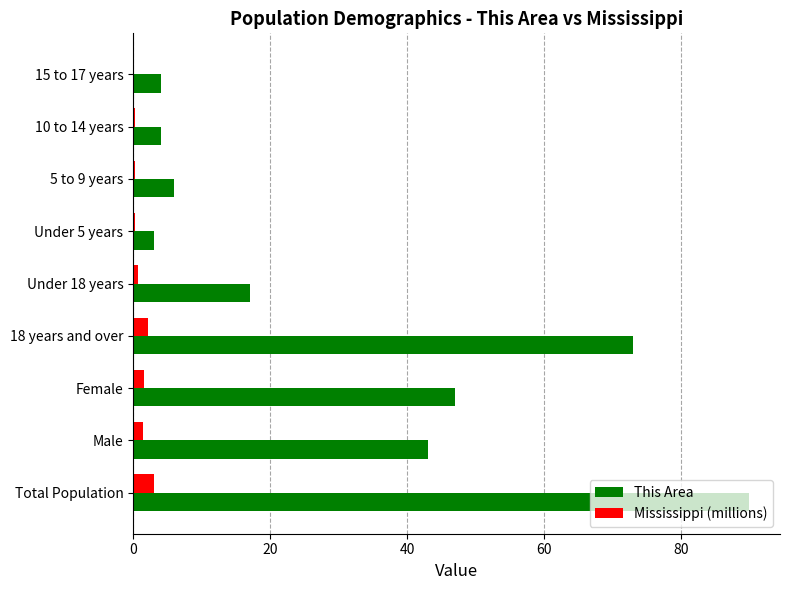

Is the value of This Area at Male greater than the value of Mississippi (millions) at 15 to 17 years?

Yes